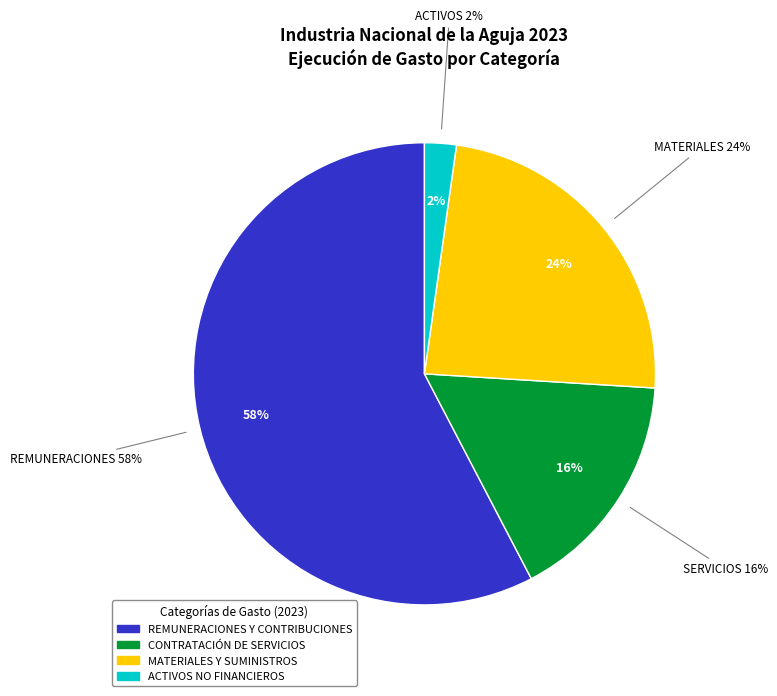

What percentage is the MATERIALES Y SUMINISTROS slice, to the nearest percent?

24%